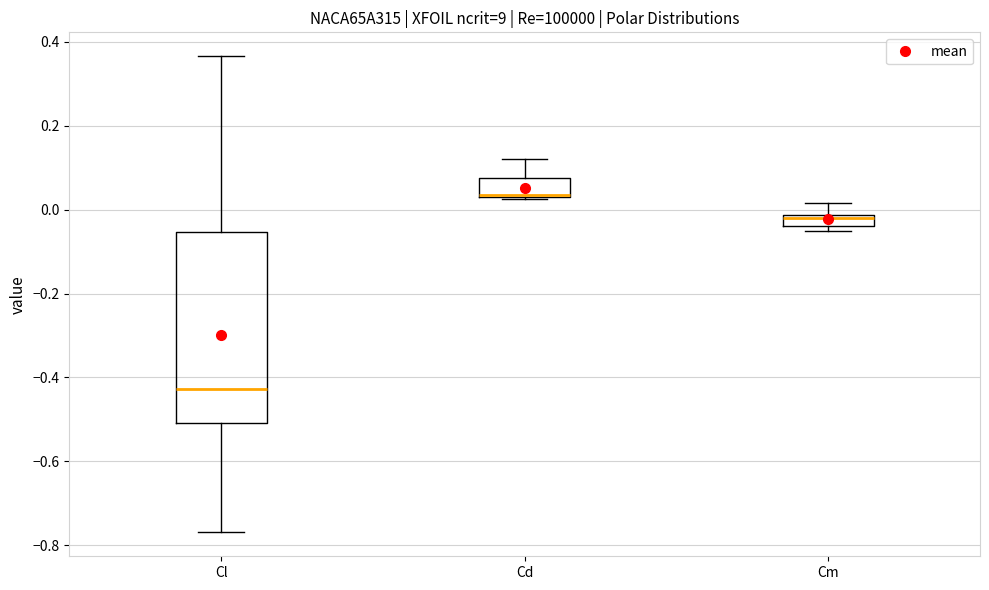

Where is the upper edge of the box for Cd on the y-axis? The values are not printed on the chart, so give them approximately, as read against the axis.

0.08